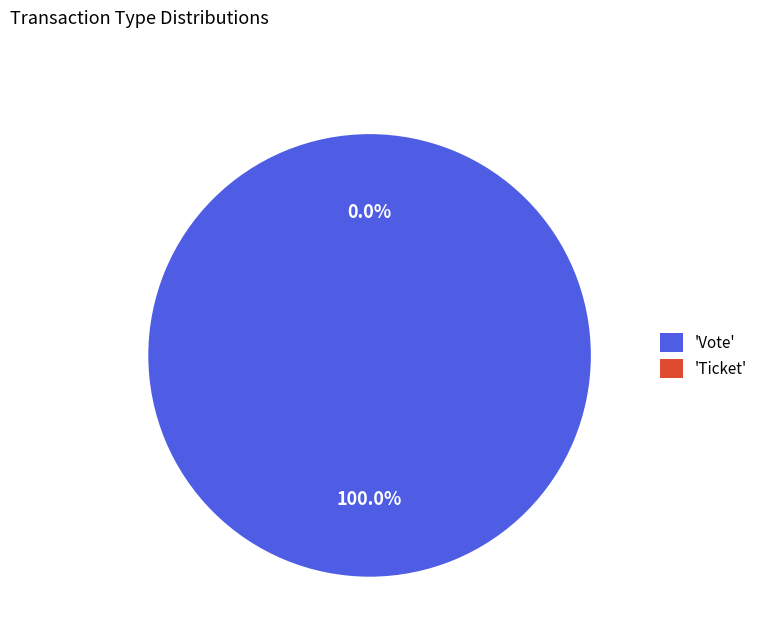

To the nearest percent, what is the difference between the largest and smallest slice percentages?

100%